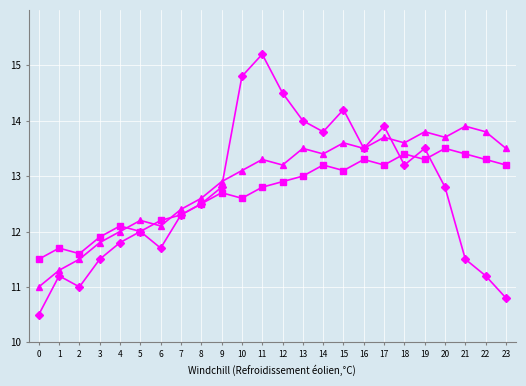

What is the difference between the highest and lowest values at 22?

2.6